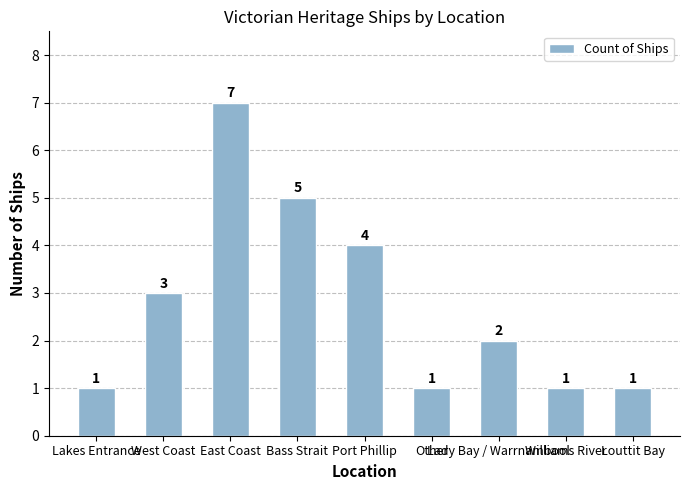

What is the ratio of the value at Port Phillip to the value at West Coast?

1.3